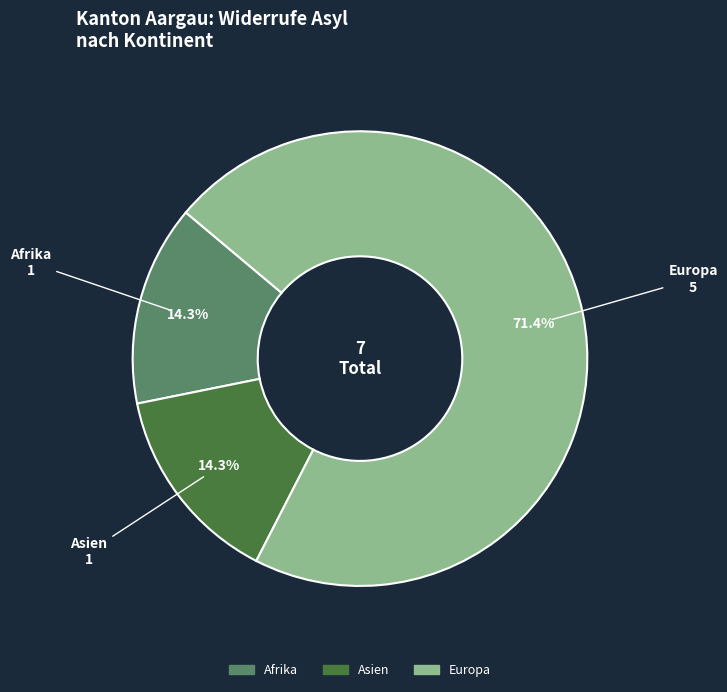

Does any single category account for the majority?

Yes